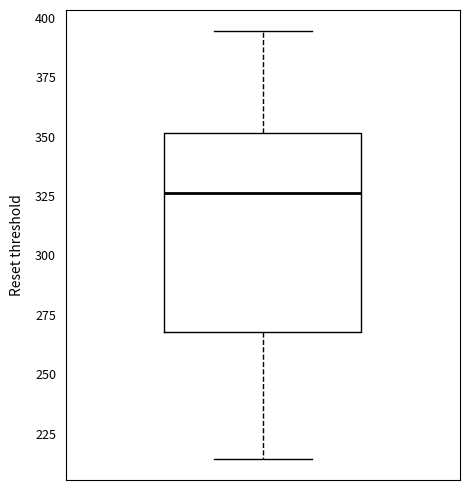

Where does the upper whisker of the box end on the y-axis? The values are not printed on the chart, so give them approximately, as read against the axis.

395